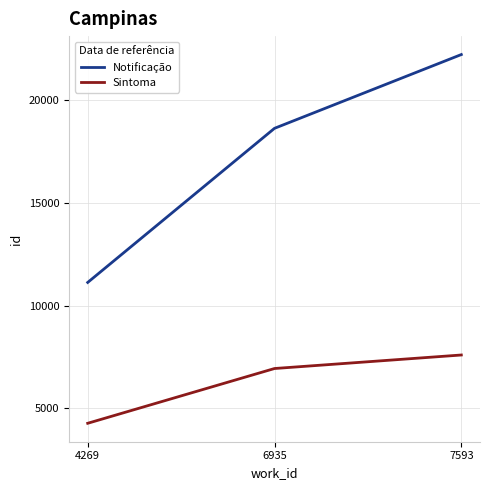

List the series in order of their peak value, lowest first.

Sintoma, Notificação